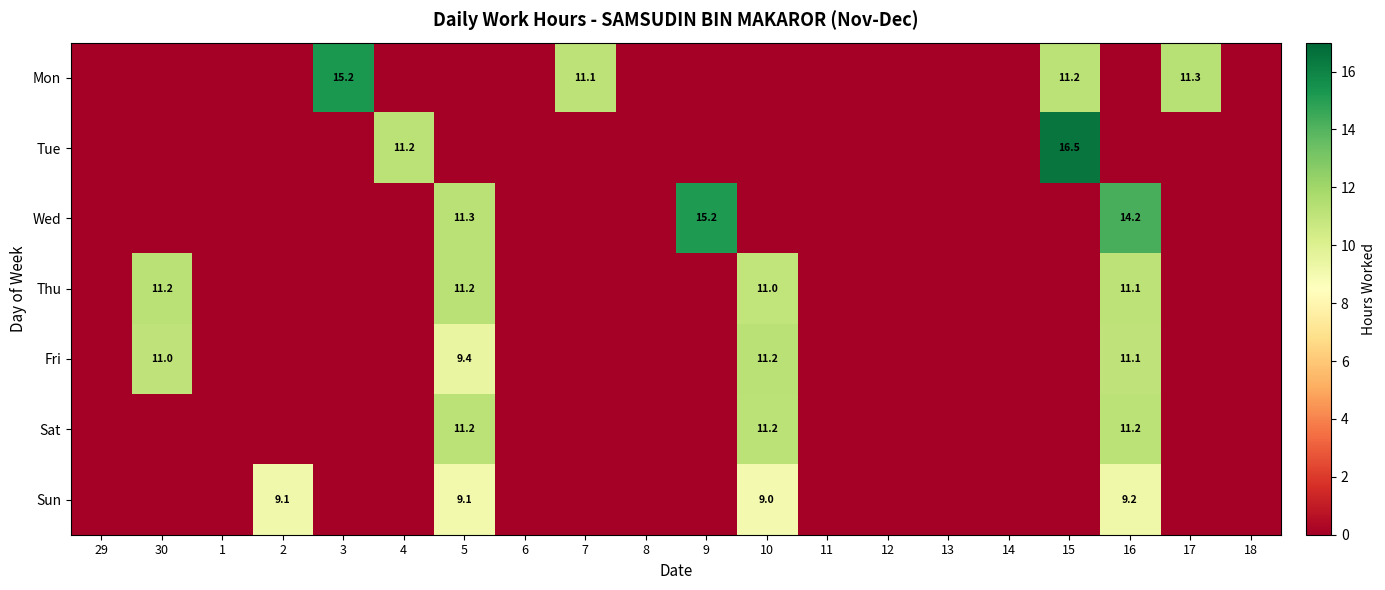

Is it true that Thu equals 15.1 at 5?

False